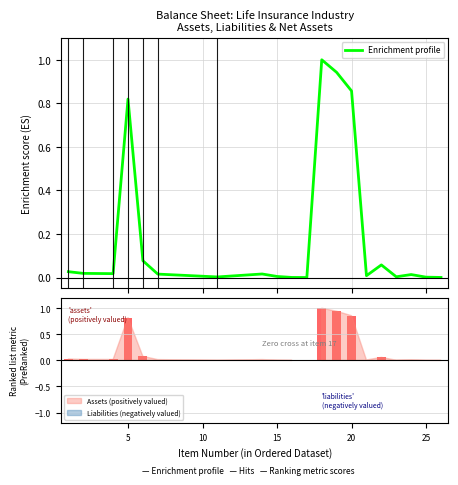

Where is the data nearest to the value 0?

10